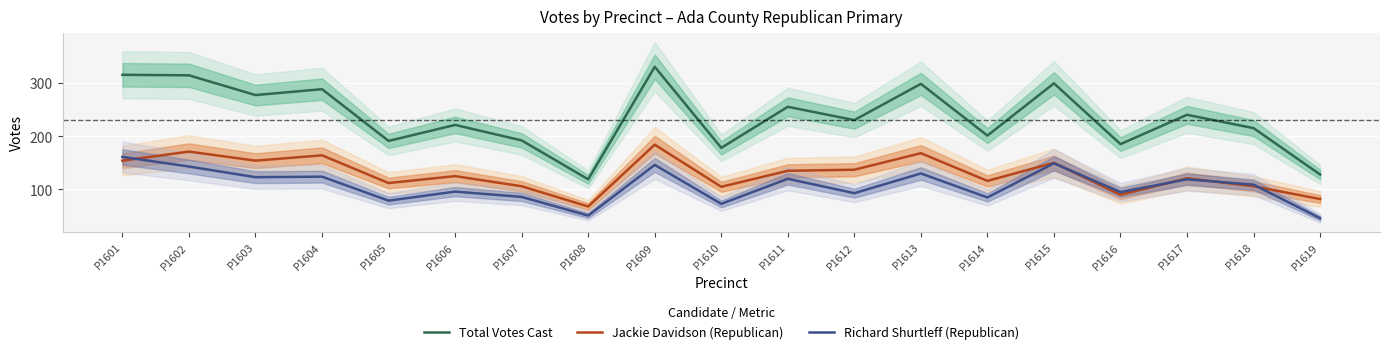

At which category does the chart reach its peak across all series?

P1609